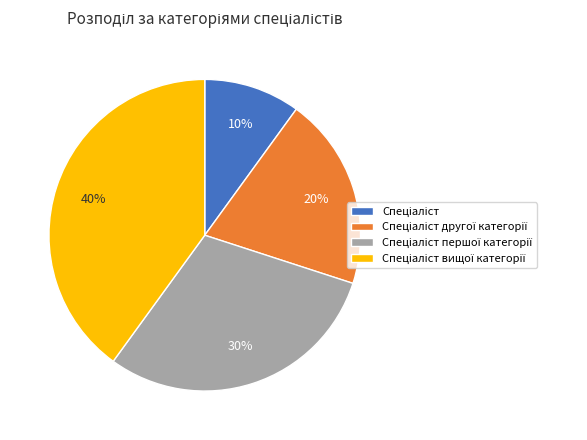

Is there a majority slice in this chart?

No